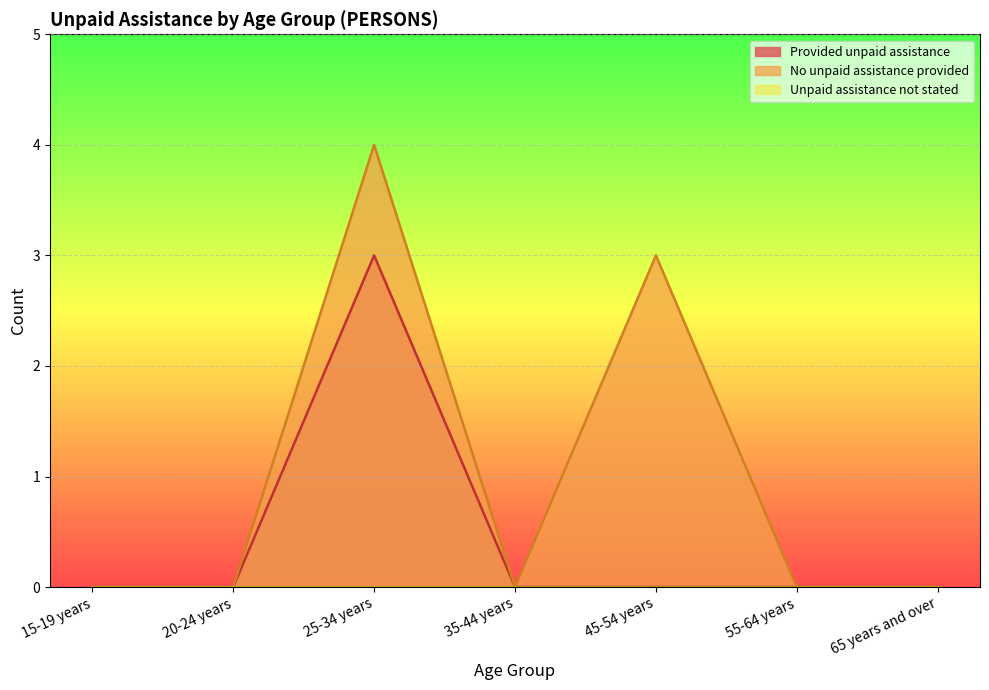

True or false: No unpaid assistance provided and Unpaid assistance not stated intersect in this chart.

False